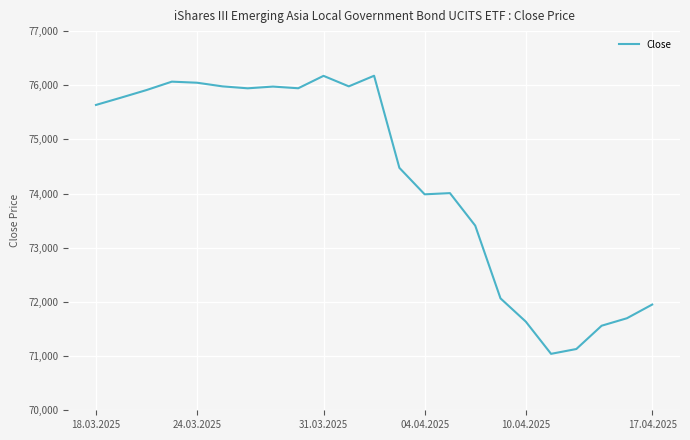

What is the greatest value displayed?

76176